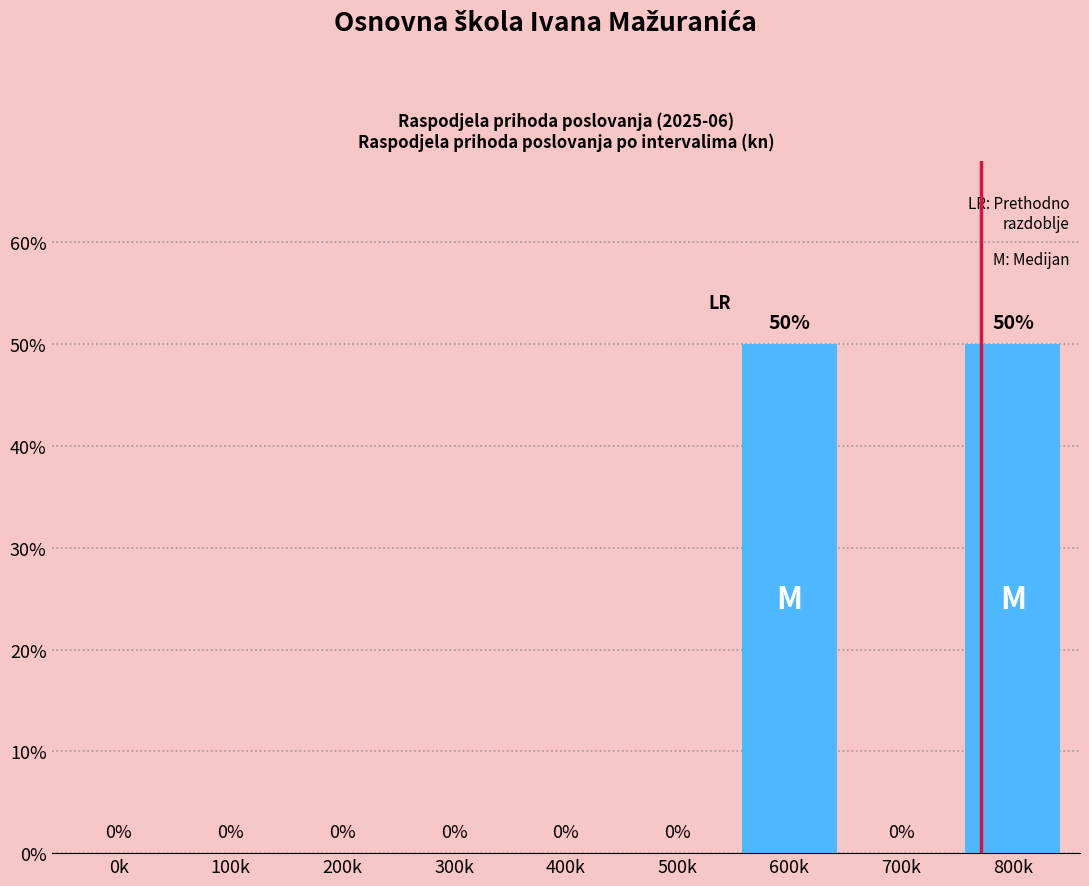

Reading left to right, transcribe all the data shown in this chart.

0k=0	100k=0	200k=0	300k=0	400k=0	500k=0	600k=50	700k=0	800k=50